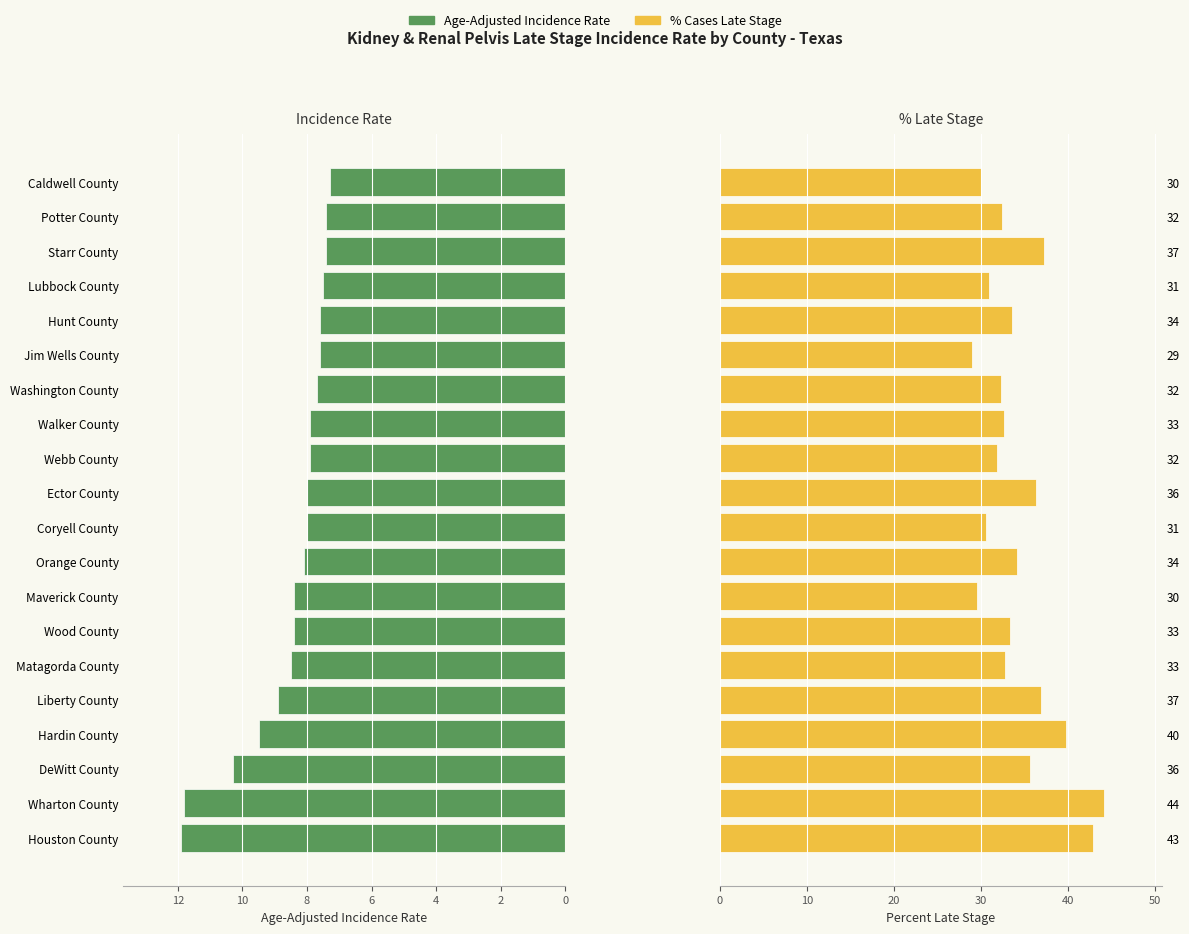

What is the highest value of the Pct Late Stage series?

44.2